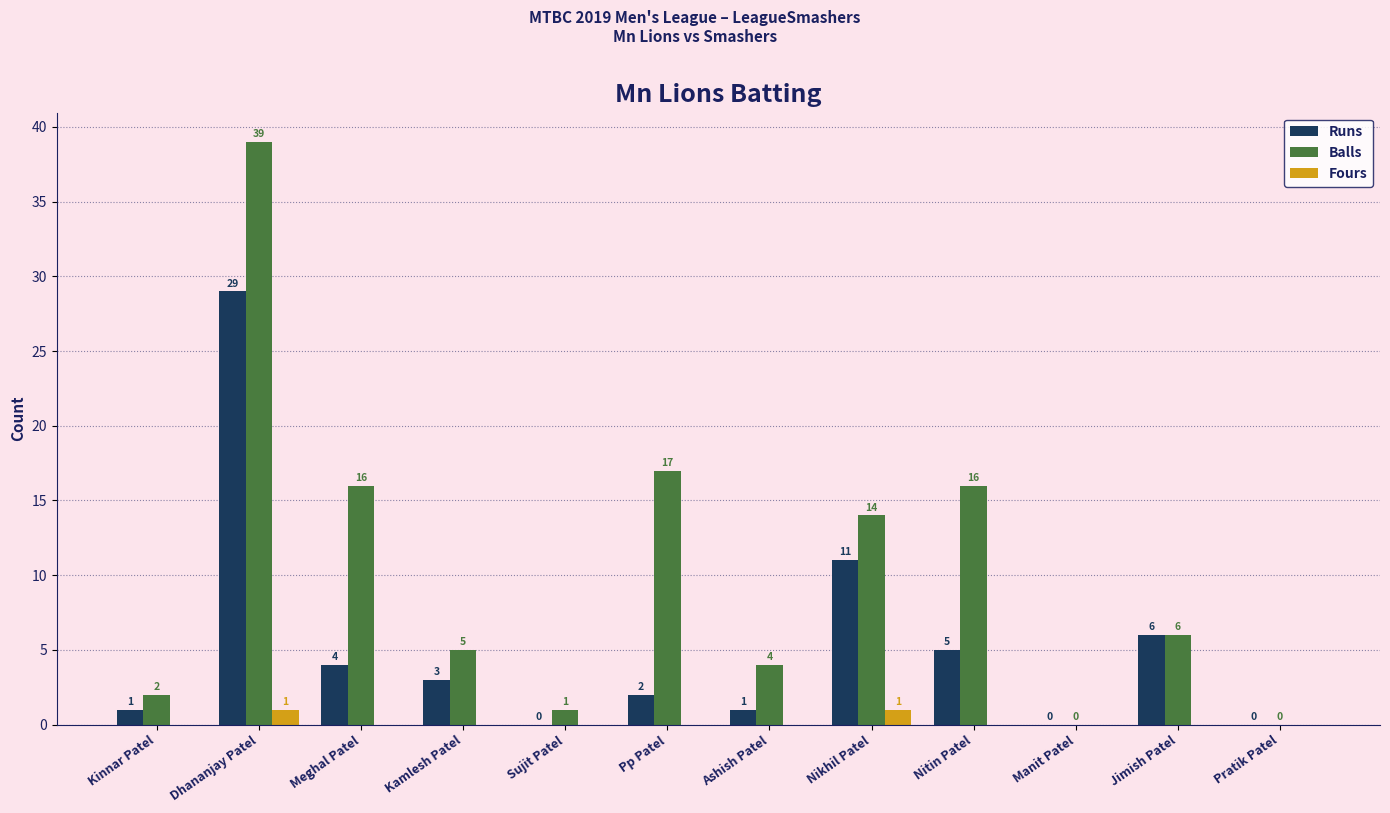

Does the chart contain stacked bars?

No